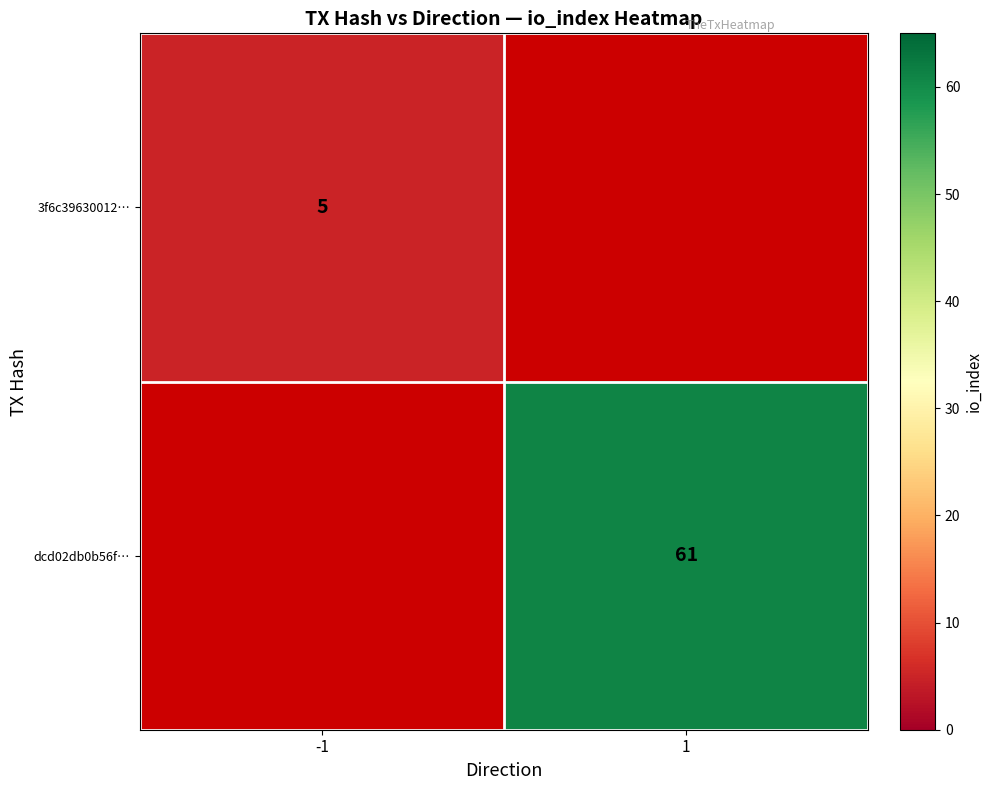

The value of 3f6c39630012… at -1 is 5. True or false?

True